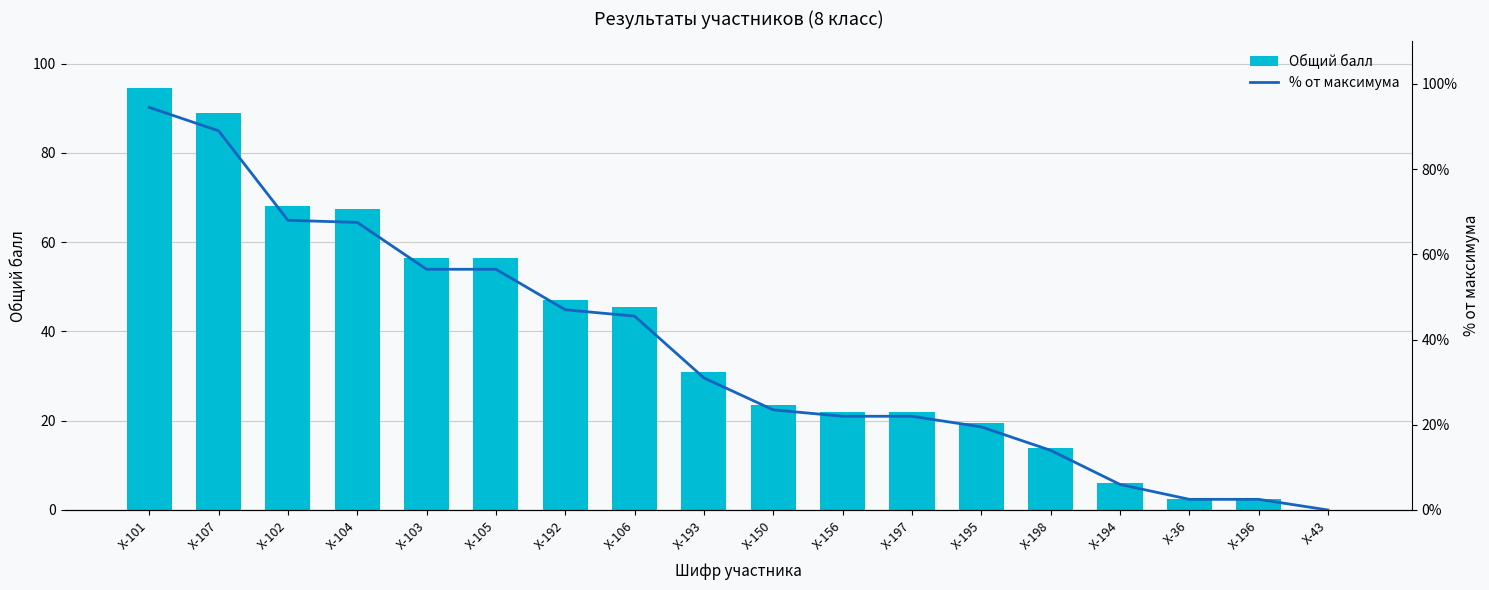

What is the sum of all Общий балл values?

667.5